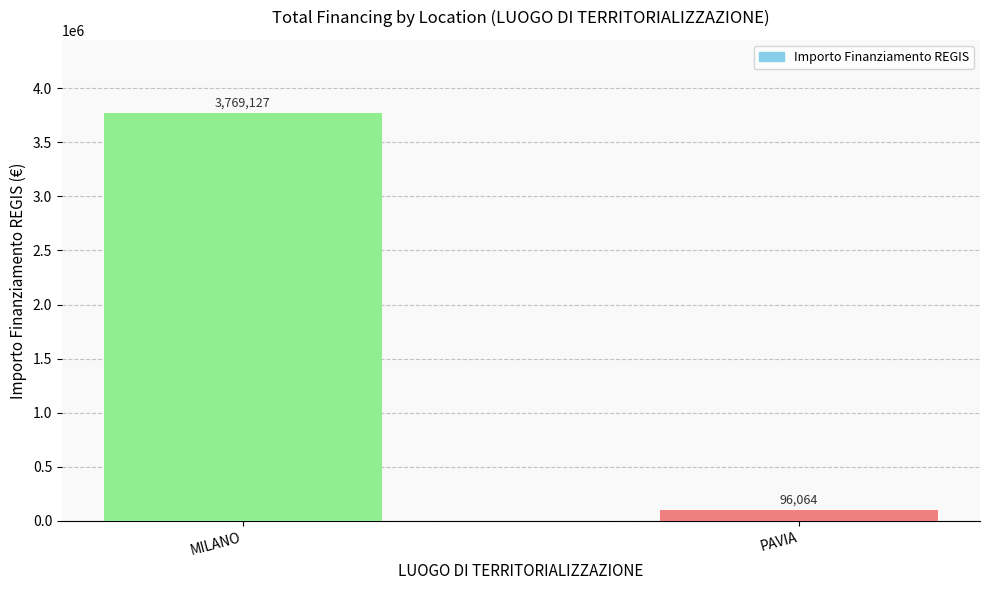

List the labels in order of value, largest first.

MILANO, PAVIA